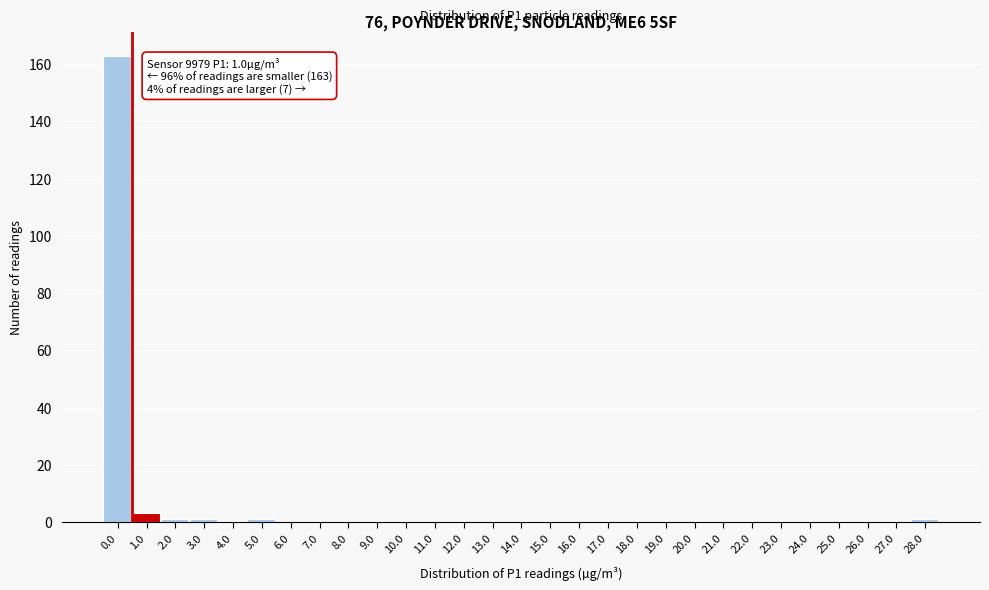

Reading right to left, transcribe all the data shown in this chart.

28.0=1	27.0=0	26.0=0	25.0=0	24.0=0	23.0=0	22.0=0	21.0=0	20.0=0	19.0=0	18.0=0	17.0=0	16.0=0	15.0=0	14.0=0	13.0=0	12.0=0	11.0=0	10.0=0	9.0=0	8.0=0	7.0=0	6.0=0	5.0=1	4.0=0	3.0=1	2.0=1	1.0=3	0.0=163